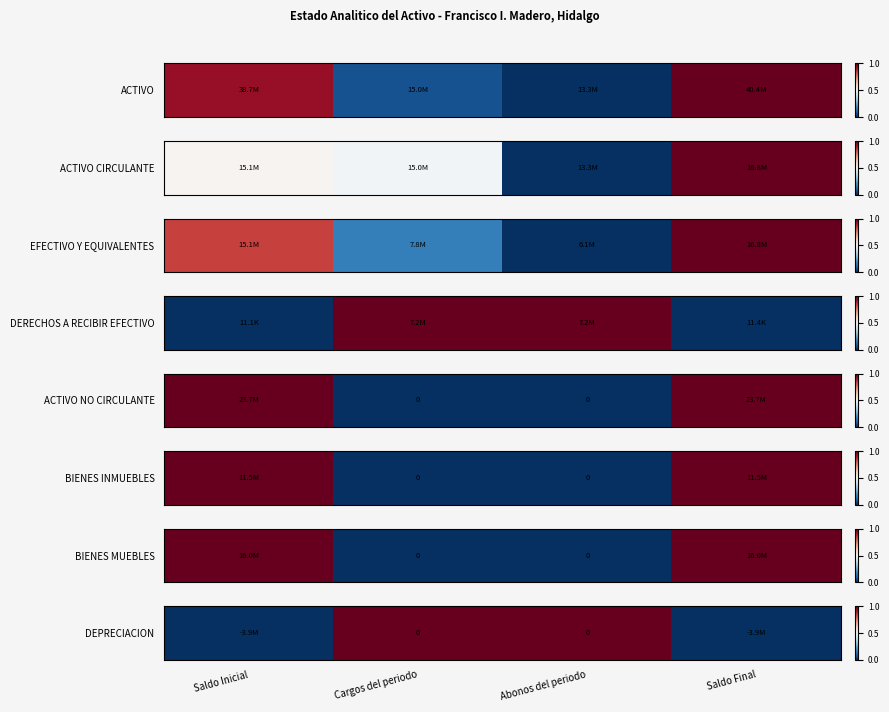

True or false: the data shows 0 at Saldo Inicial.

False